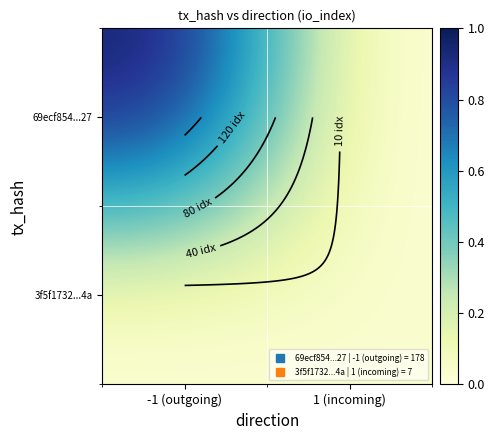

Which series has the largest range (max minus min)?

69ecf854...27